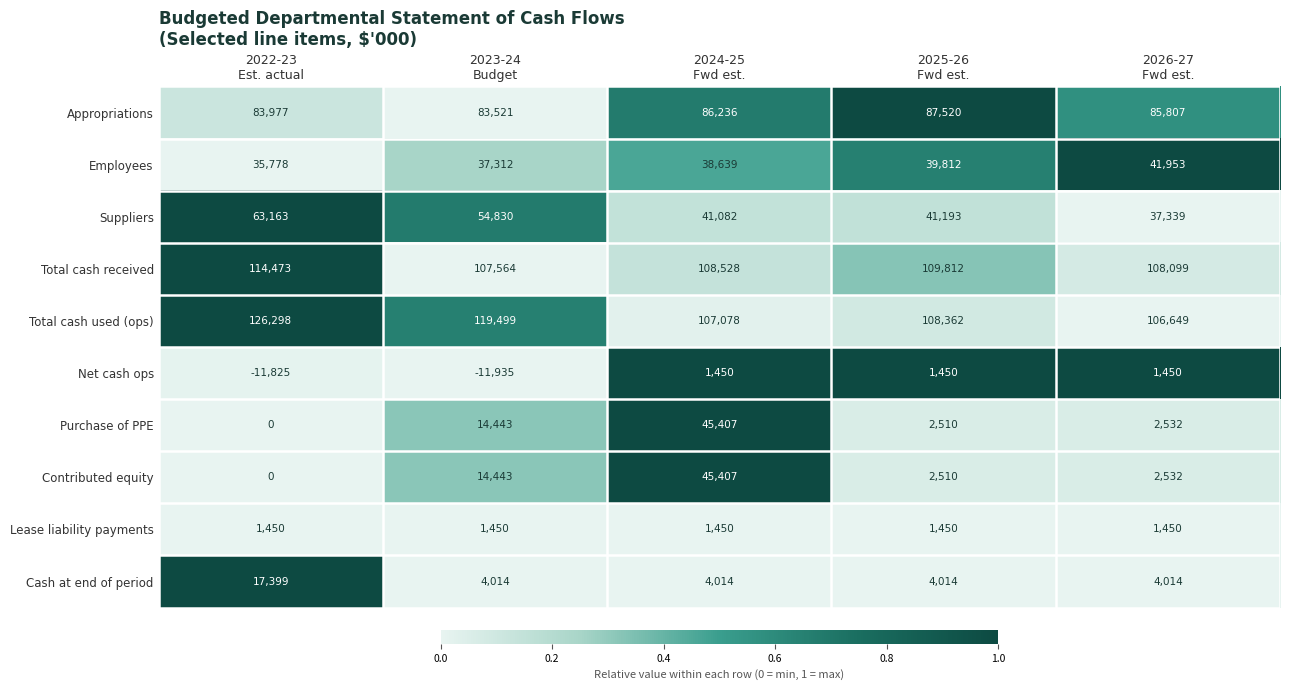

What is the difference between the highest and lowest values at 2025-26
Fwd est.?

108362